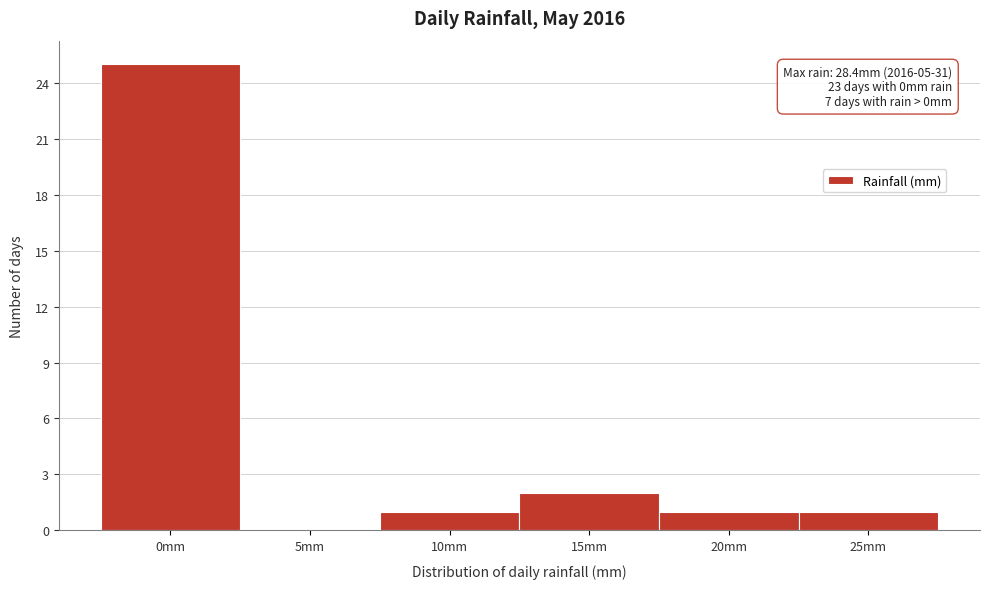

Reading right to left, extract all data points from this chart.

25mm=1	20mm=1	15mm=2	10mm=1	5mm=0	0mm=25